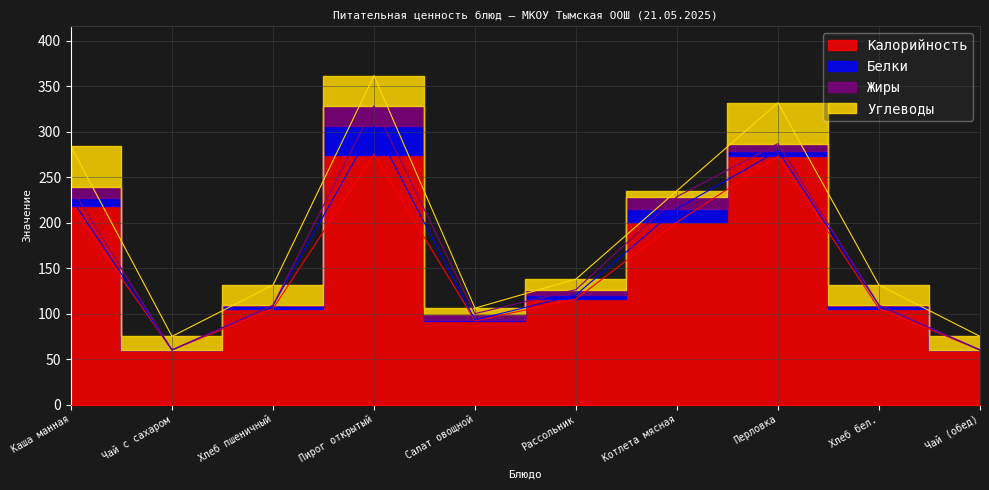

What position from the left is Рассольник?

6